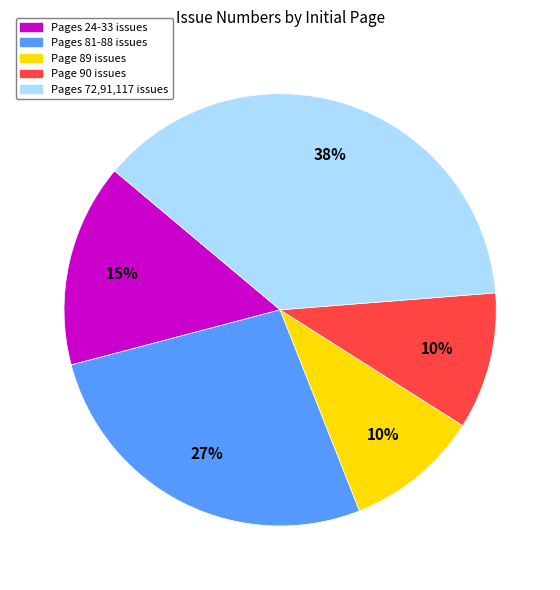

Does Page 89 issues account for over 50% of the chart?

No